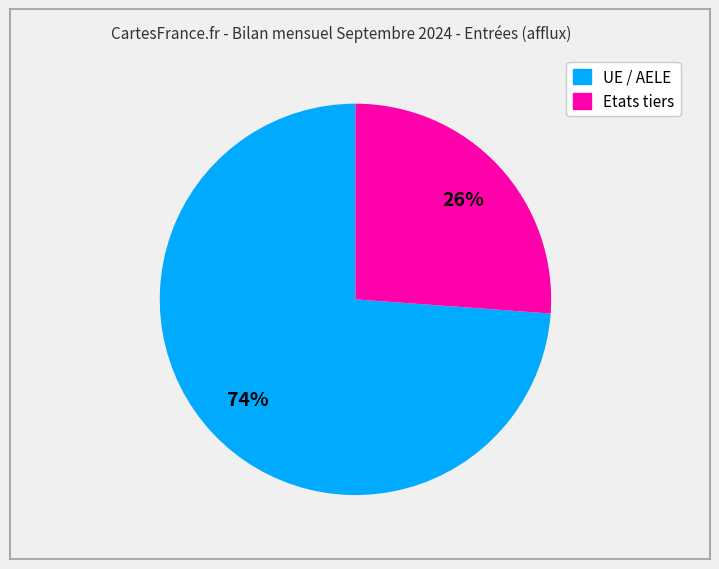

Rank the categories by value from lowest to highest.

Etats tiers, UE / AELE